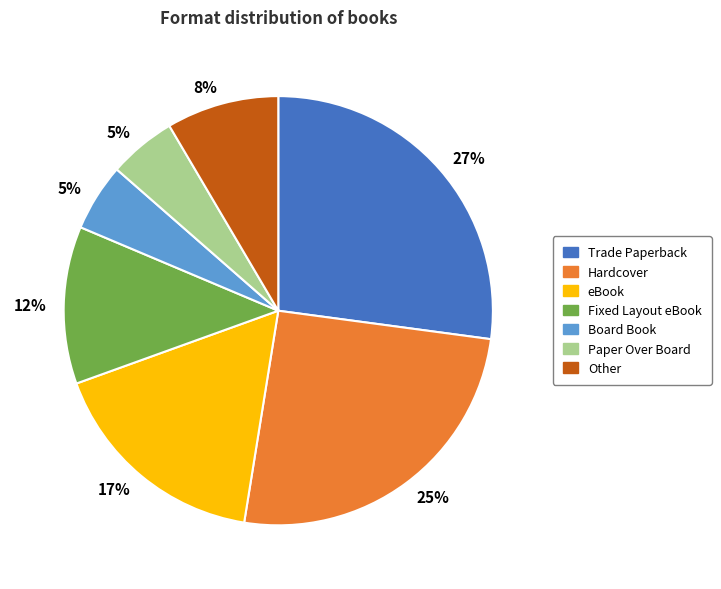

To the nearest percent, what is the difference between the largest and smallest slice percentages?

22%